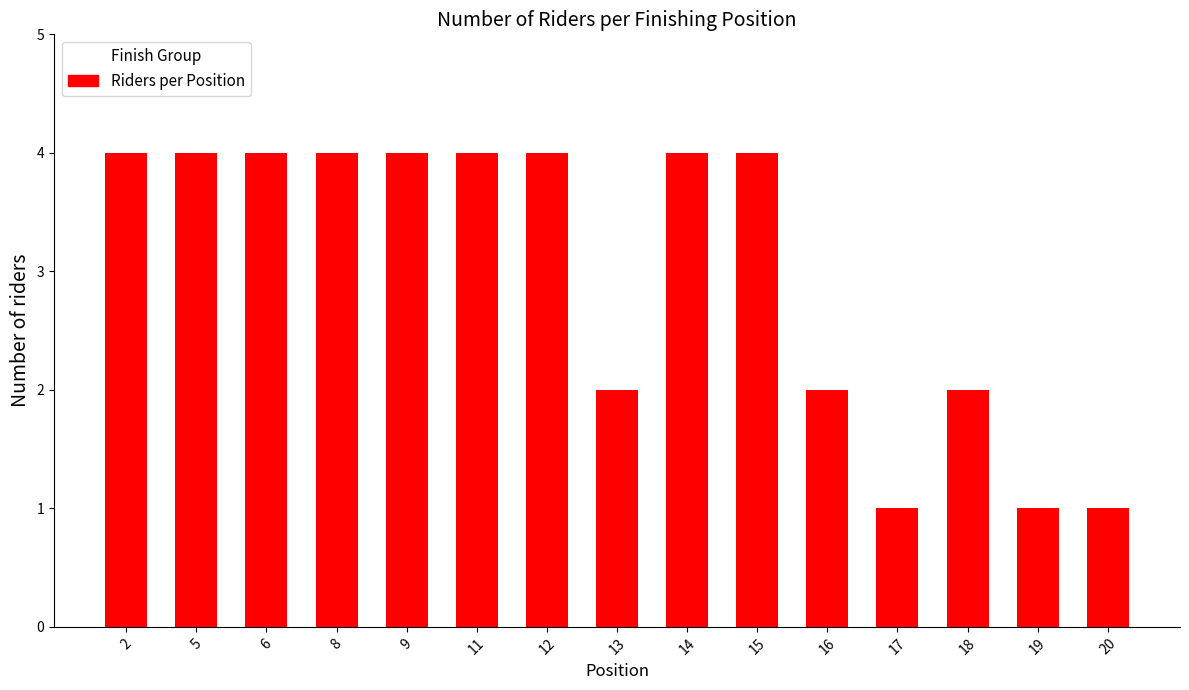

What is the value of the 13th bar from the left?

2